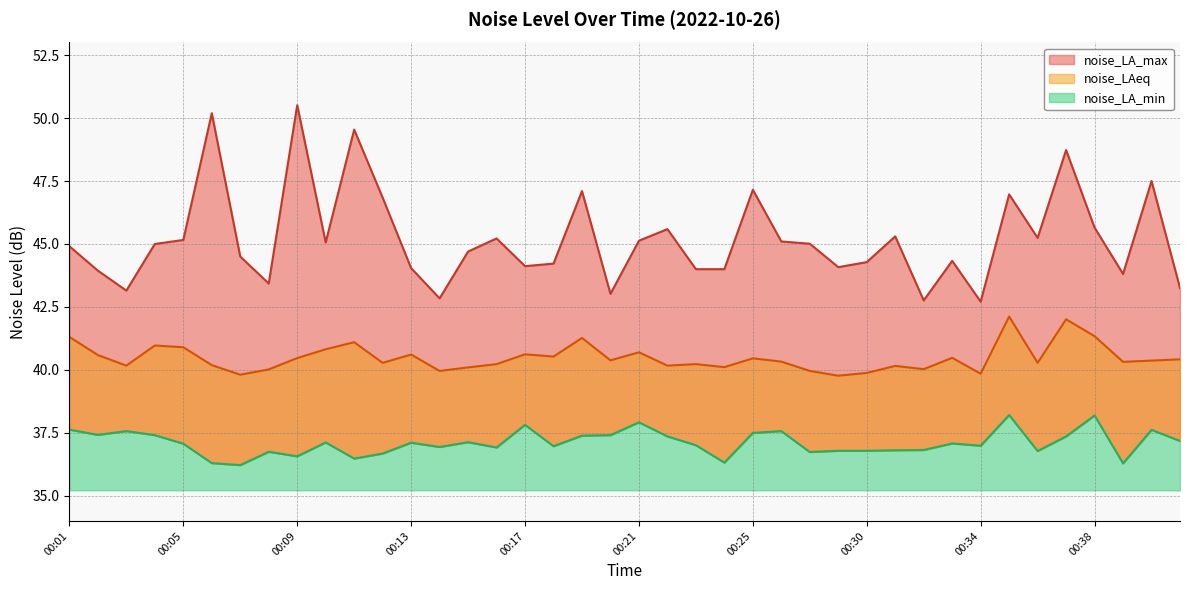

What is the spread (max minus min) of values at 00:16?

8.3